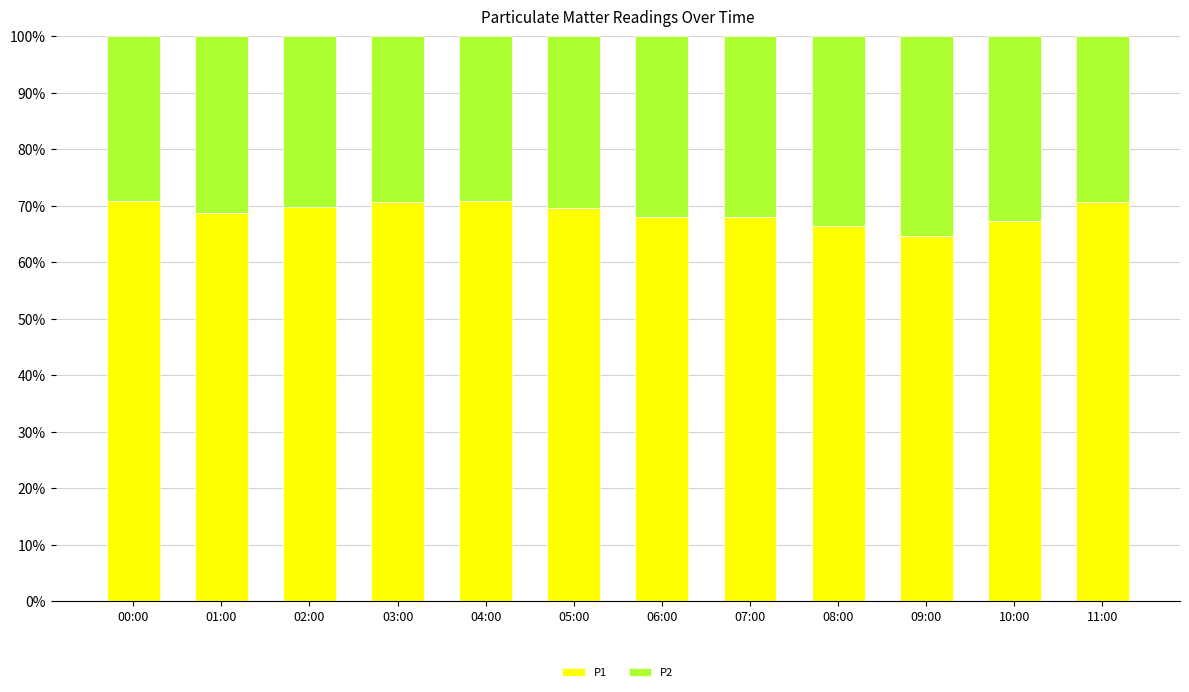

Is it true that P1 equals 38.7 at 01:00?

False